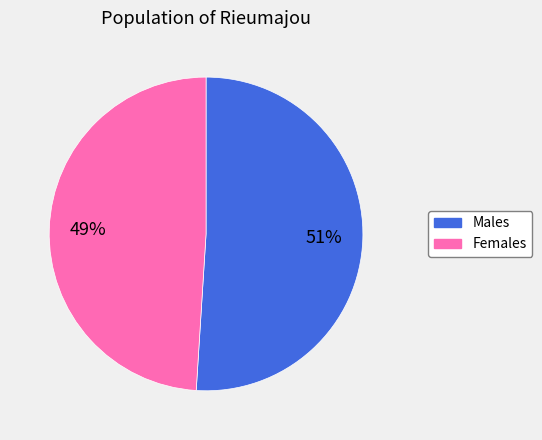

Which slice is the smallest?

Females